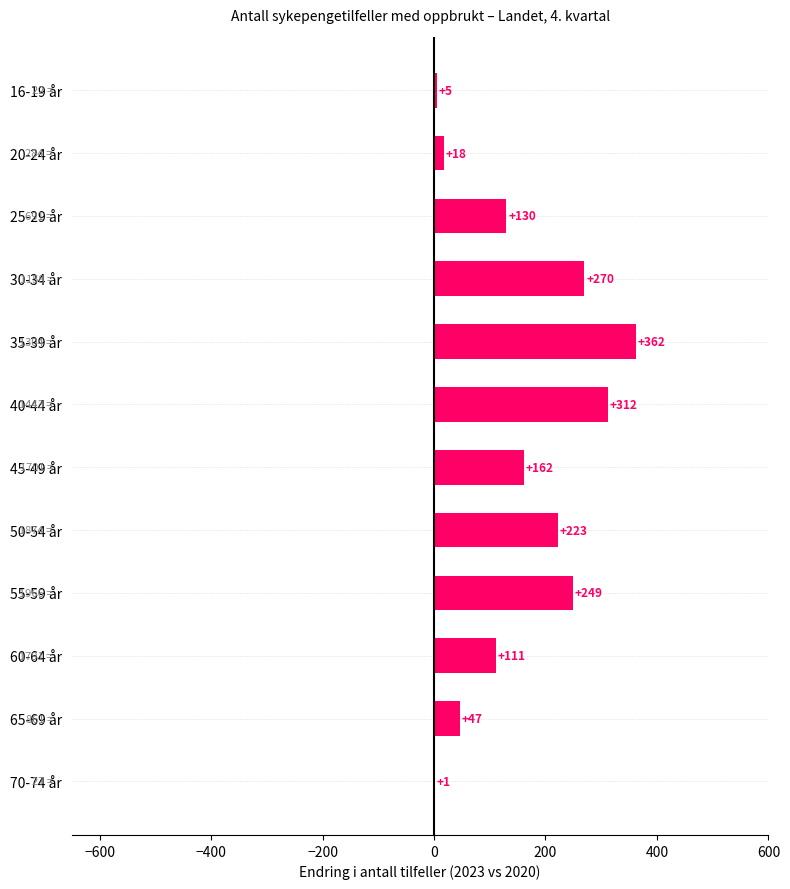

What is the maximum value shown in the chart?

362